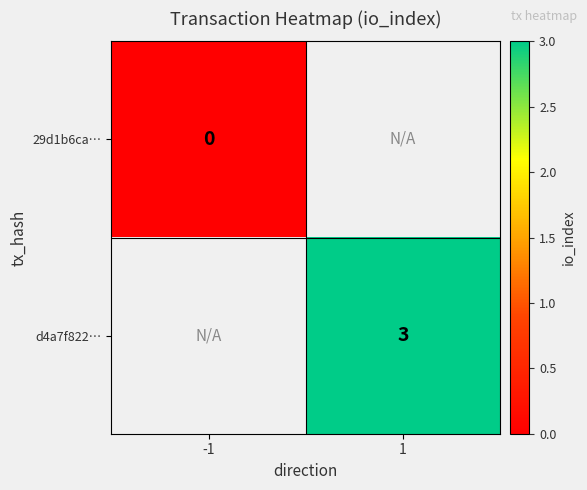

The d4a7f822… series shows 4 at 1. True or false?

False